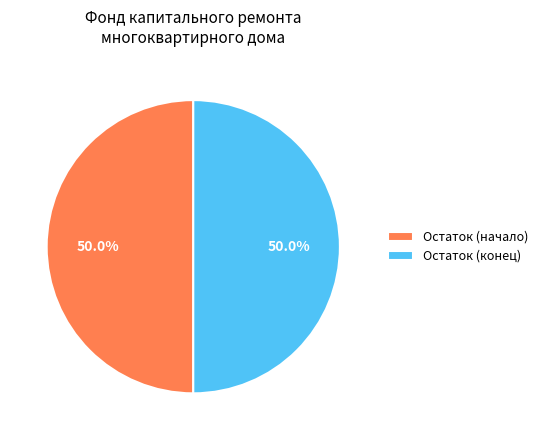

Approximately how many times larger is the value at Остаток (конец) compared to Остаток (начало)?

1.0